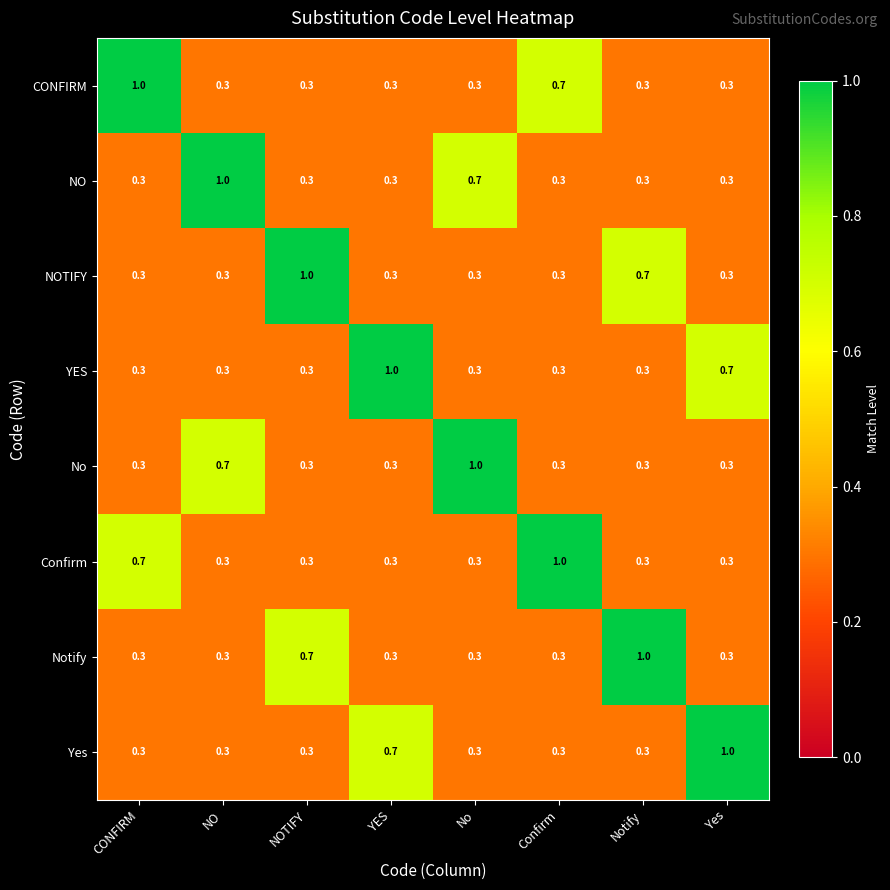

The value of YES at NO is 0.3. True or false?

True